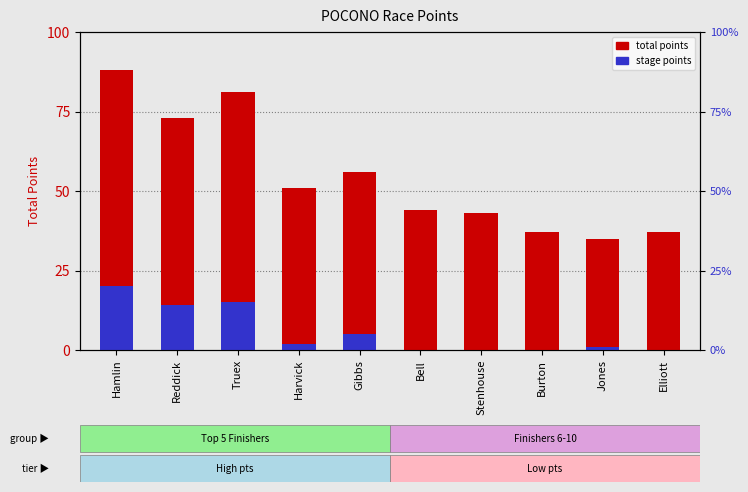

List the series in order of their peak value, highest first.

total points, stage points